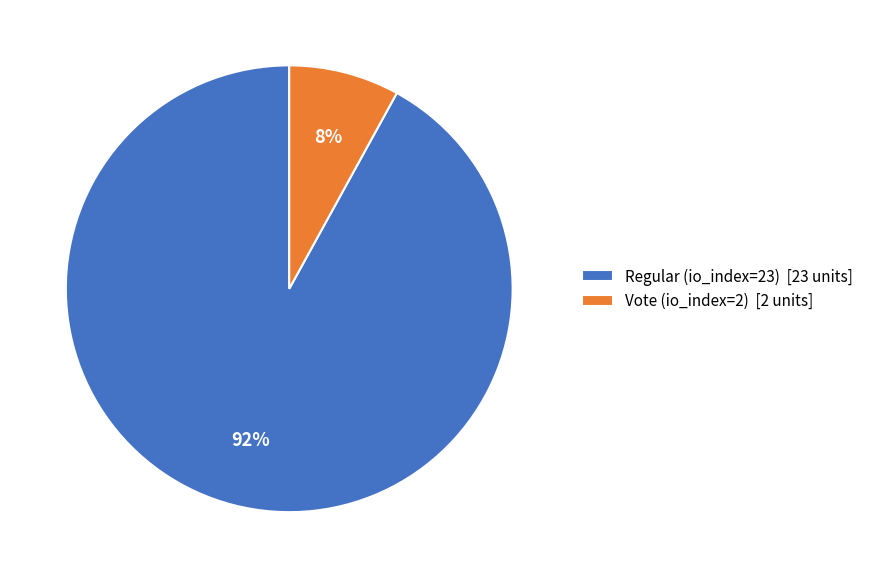

What is the ratio of the value at Regular (io_index=23) to the value at Vote (io_index=2)?

11.5